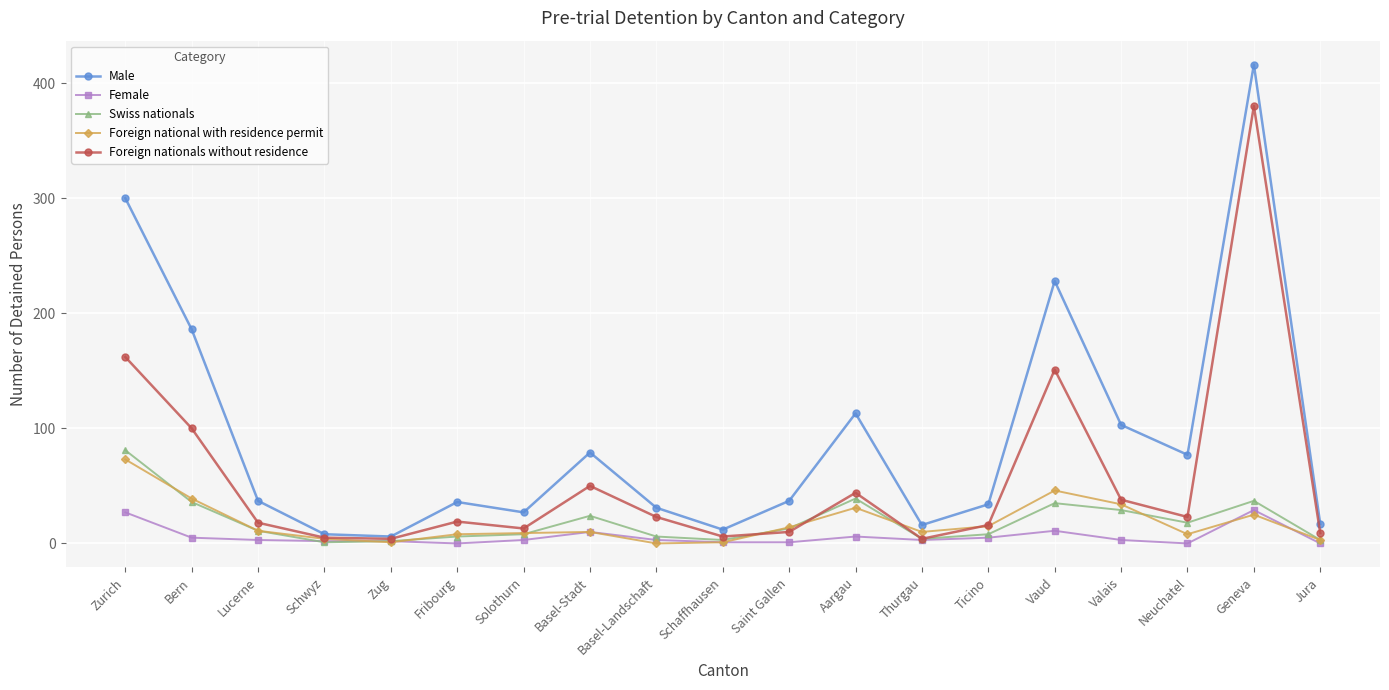

Does the chart have visible grid lines?

Yes